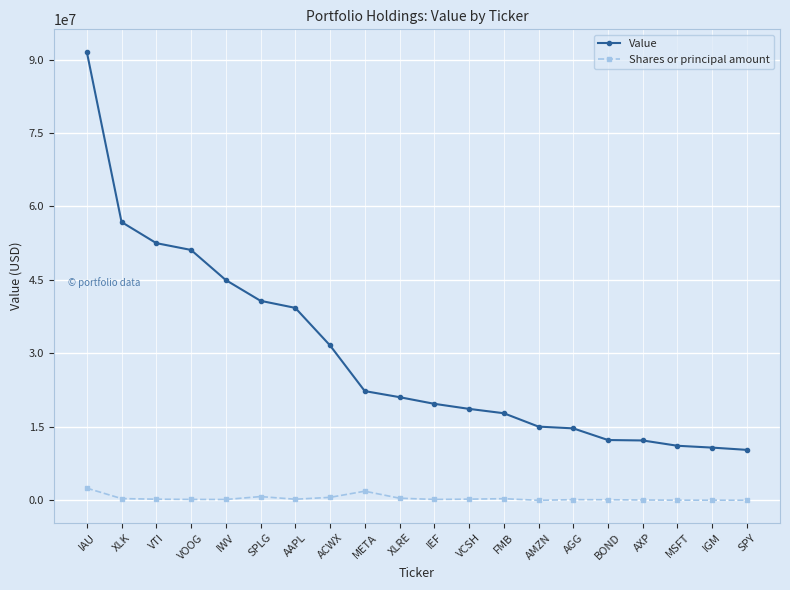

What is the value of the Value point at the 18th from the left?

11140000